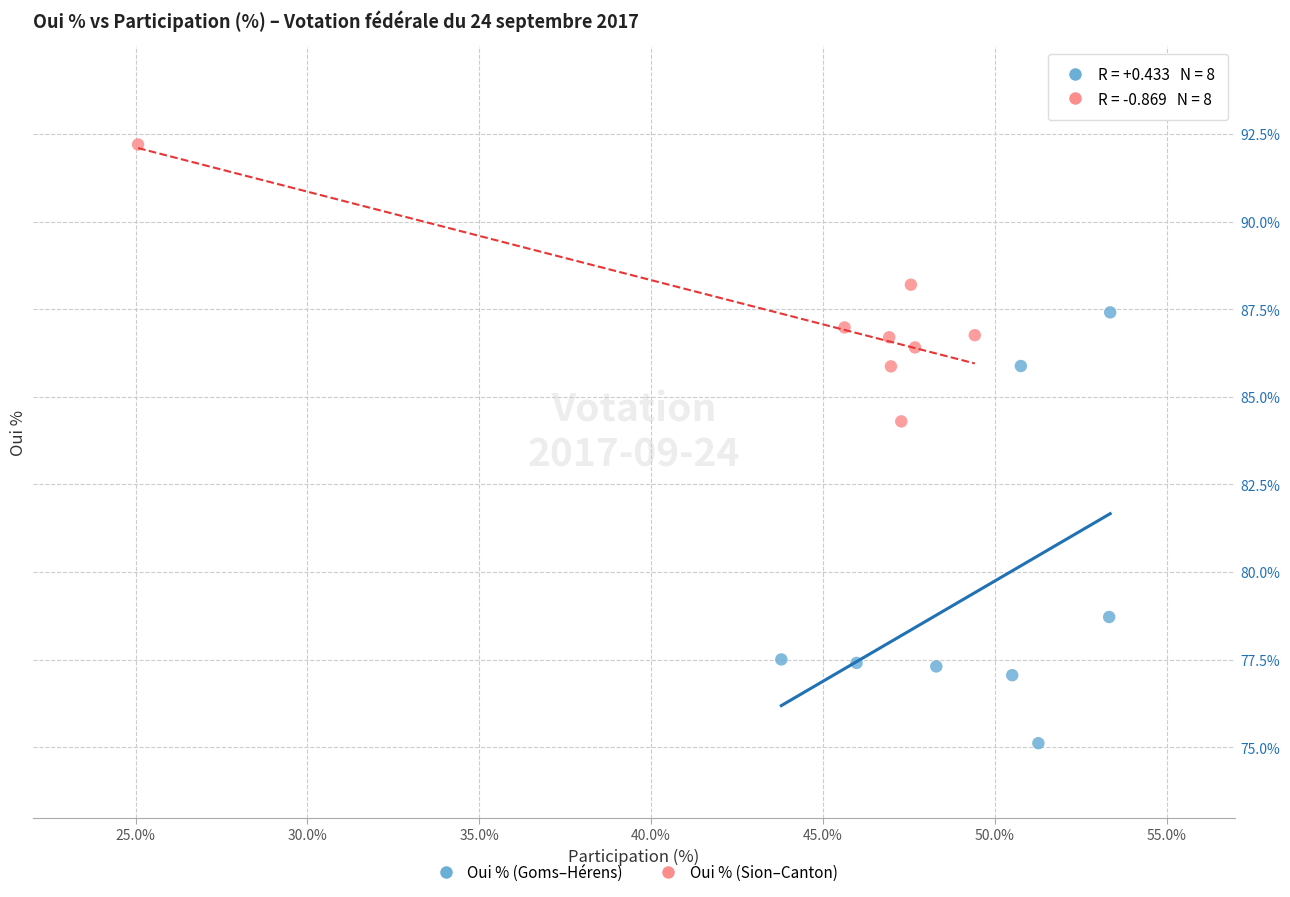

Which series contains the lowest Y value?

Oui % (Goms–Hérens)